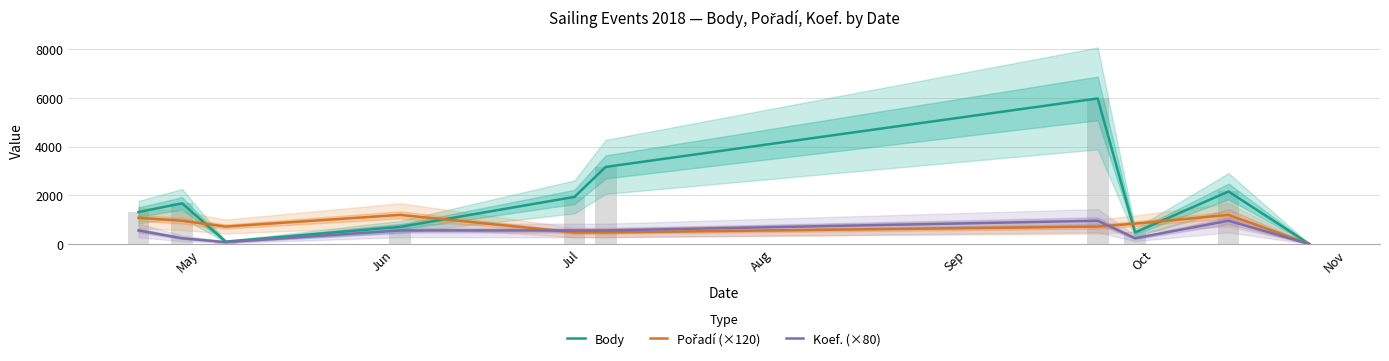

The Koef. (×80) series shows 560 at Aug. True or false?

True